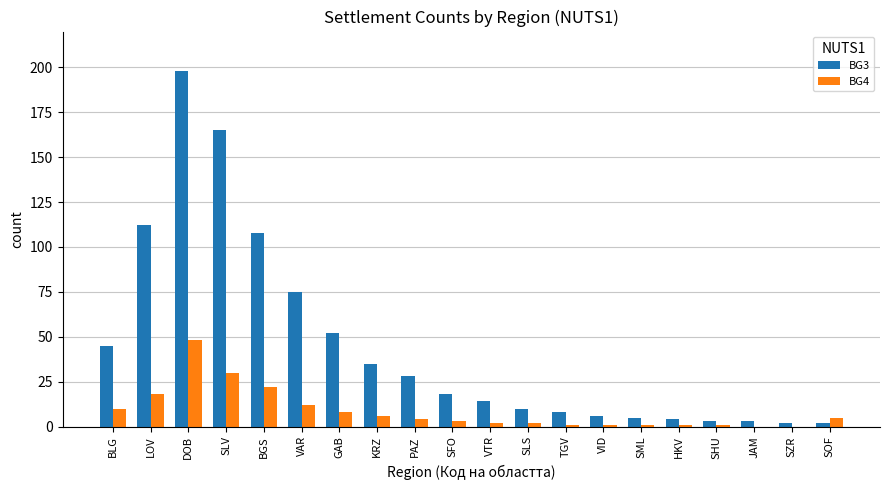

True or false: BG4 has a value of 10 at SLV.

False